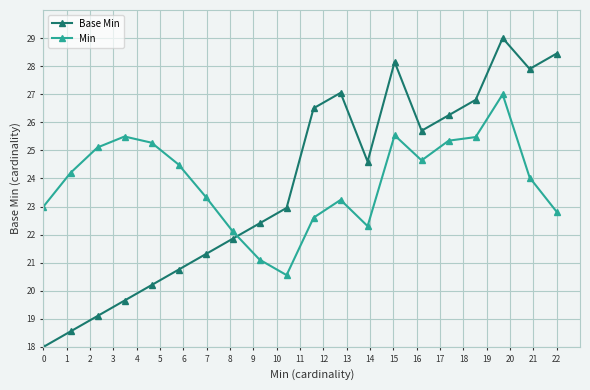

What is the value of the Min point at the 17th from the left?

25.5